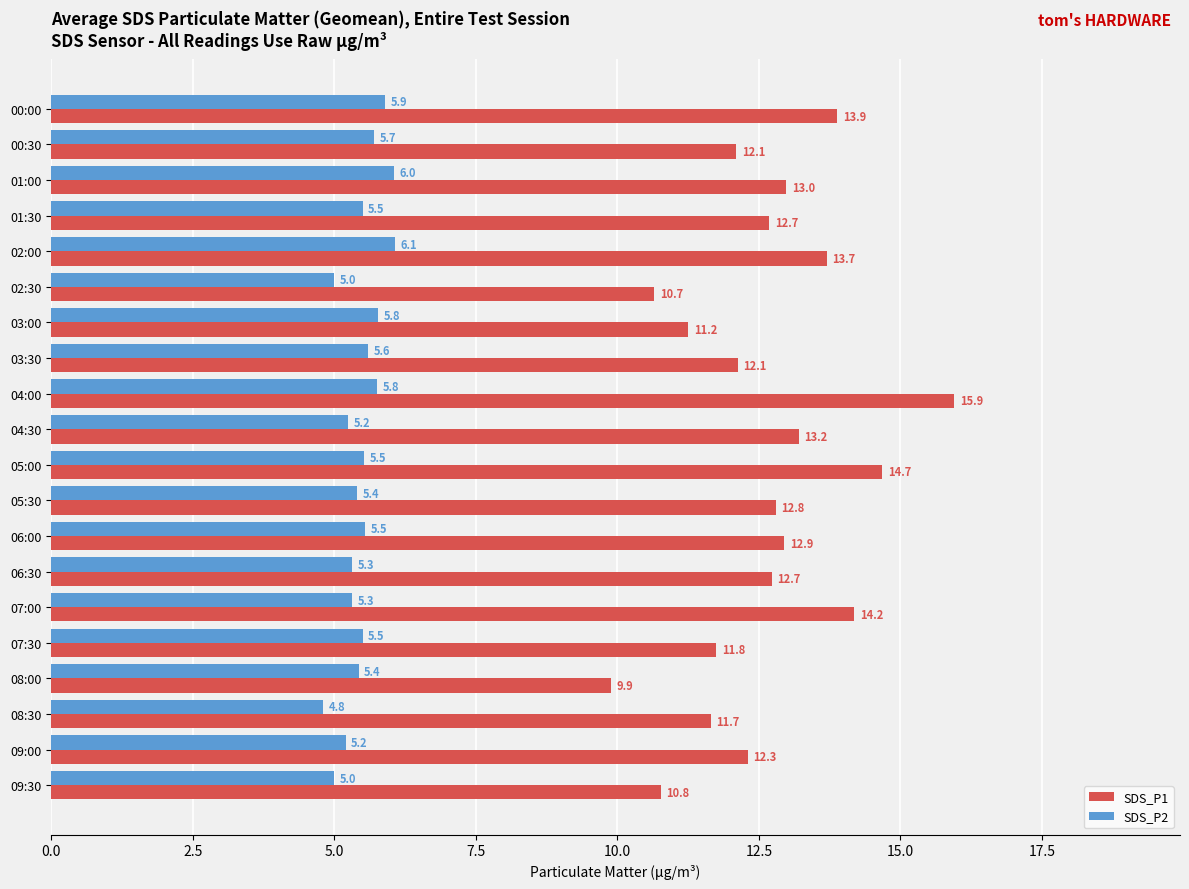

What is the average value of the SDS_P1 series?

12.6